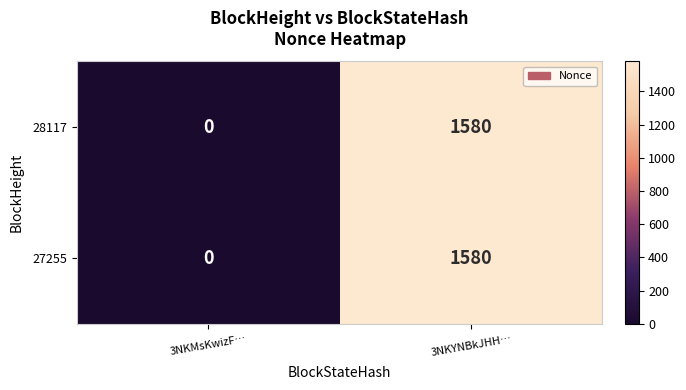

What is the difference between the maximum and minimum values in the 28117 series?

1580